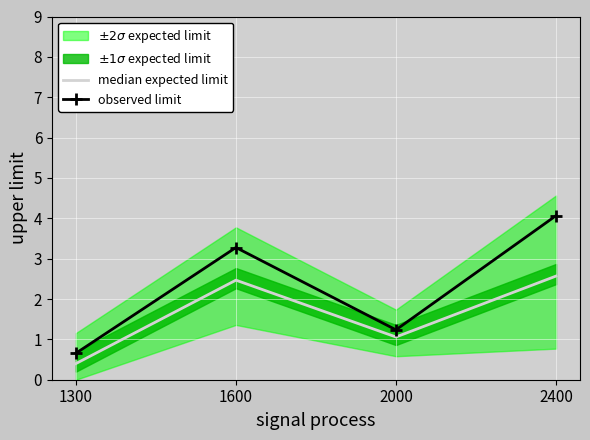

At 2400, list the series in order from largest to smallest.

observed limit, median expected limit